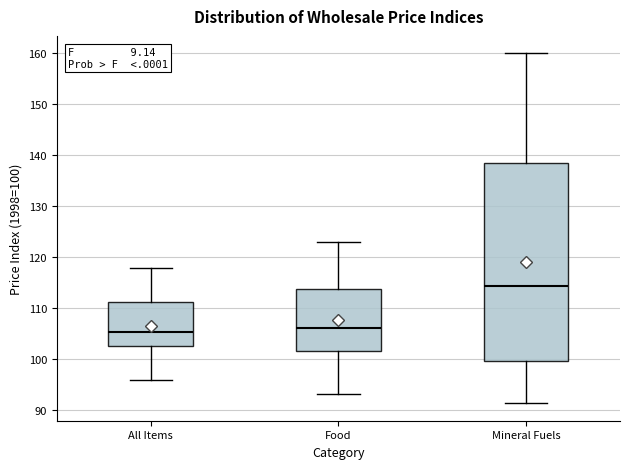

Which box's median line is the highest?

Mineral Fuels